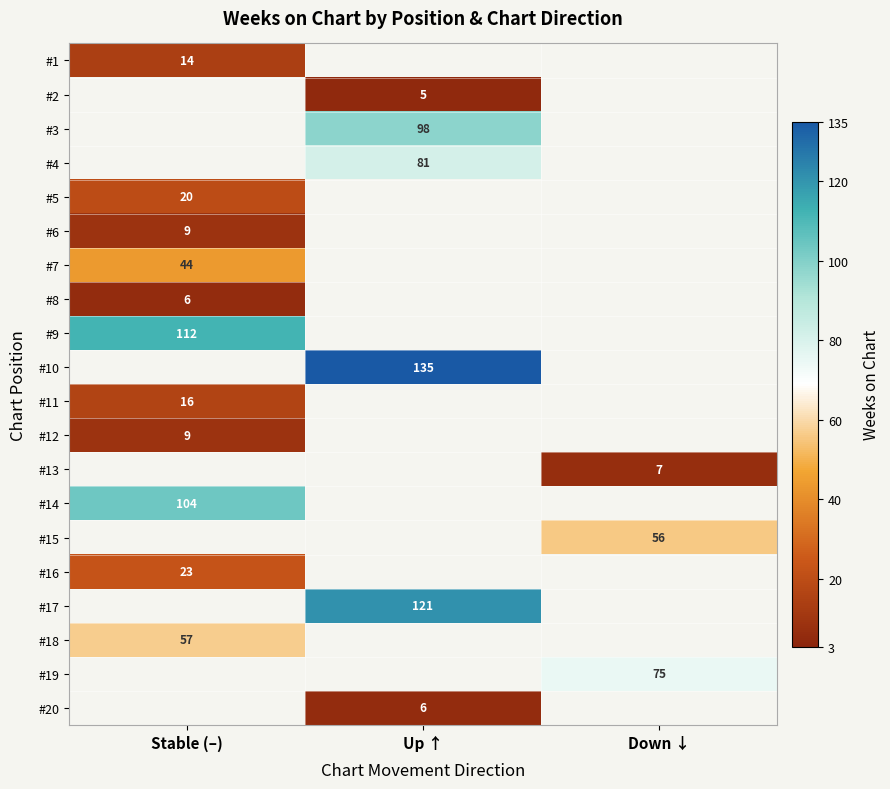

The value of #10 at Up ↑ is 187. True or false?

False